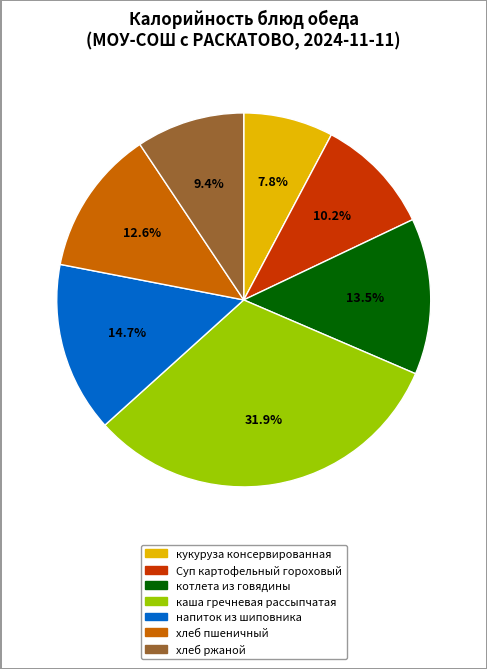

Is it true that Суп картофельный гороховый is 10% of the pie?

True